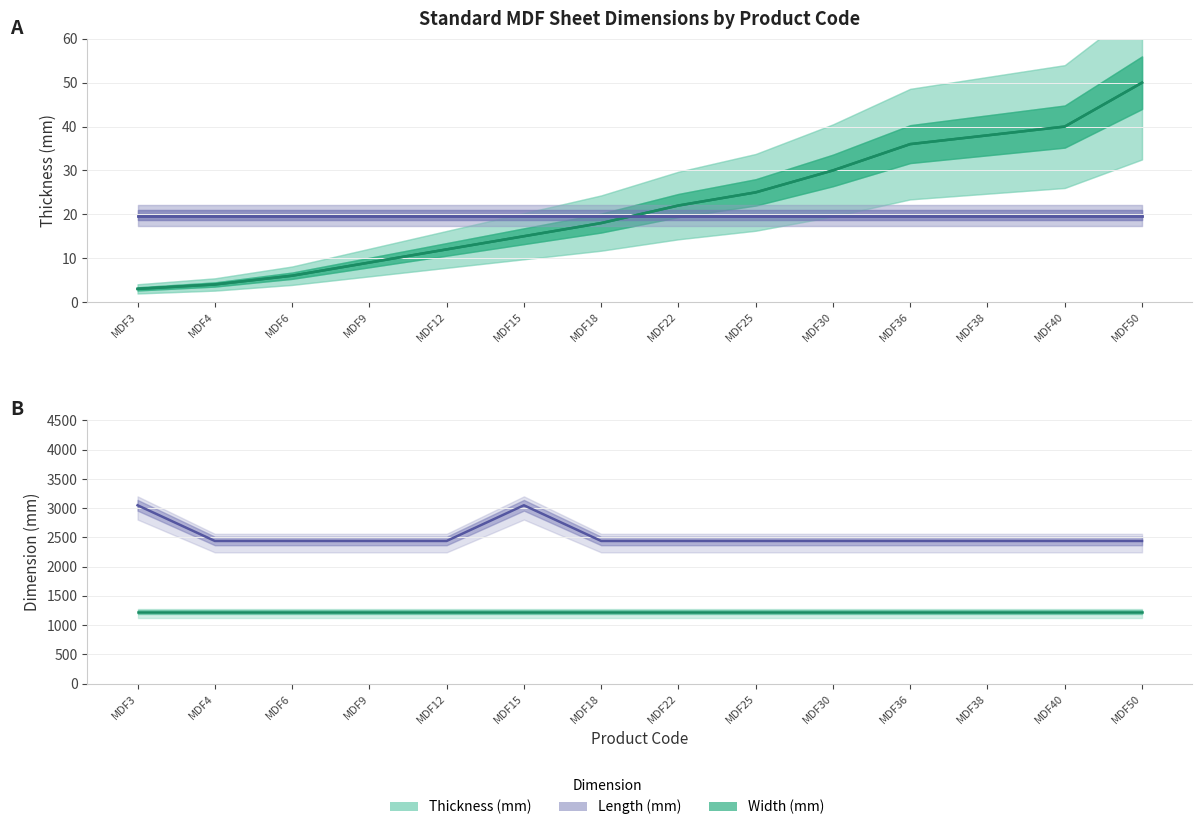

The value of Width (mm) at MDF3 is 2168.2. True or false?

False